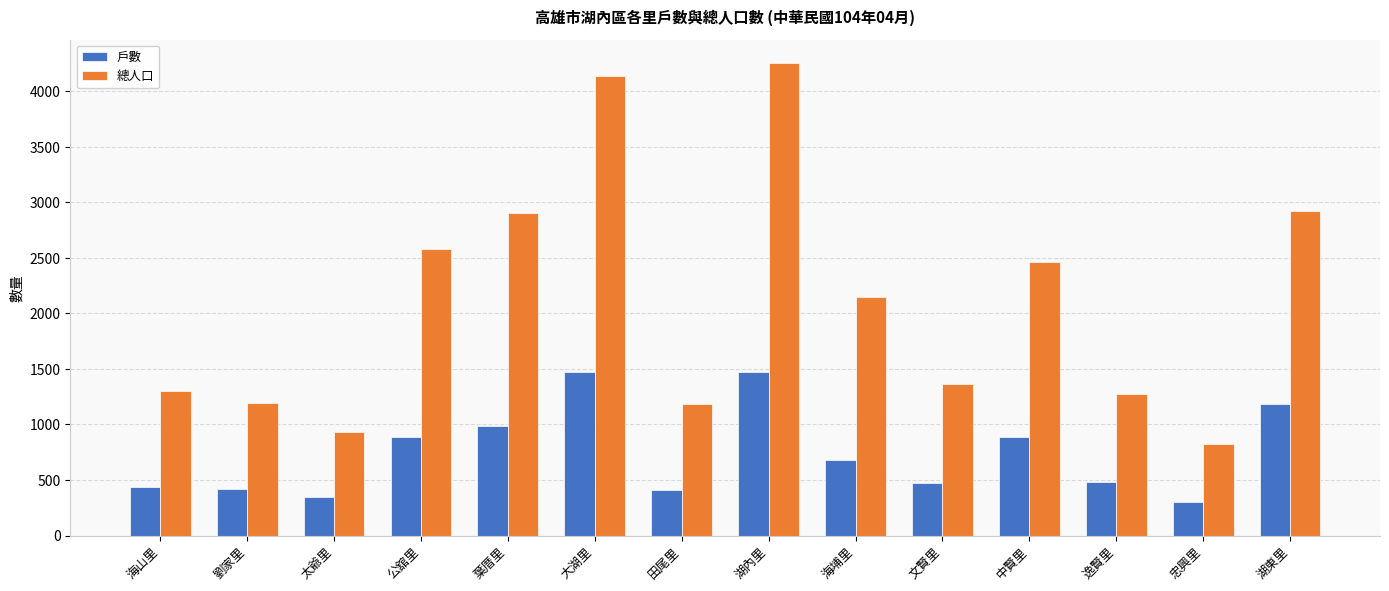

Read the 戶數 value at 公舘里, to the nearest 100.

900